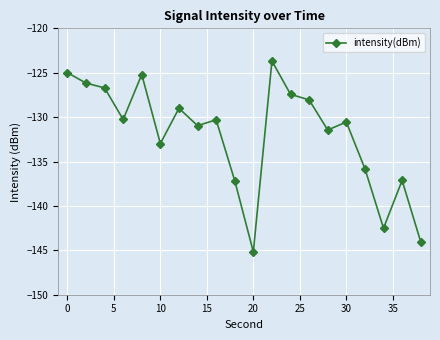

What is the value of the 4th point from the left?

-130.3